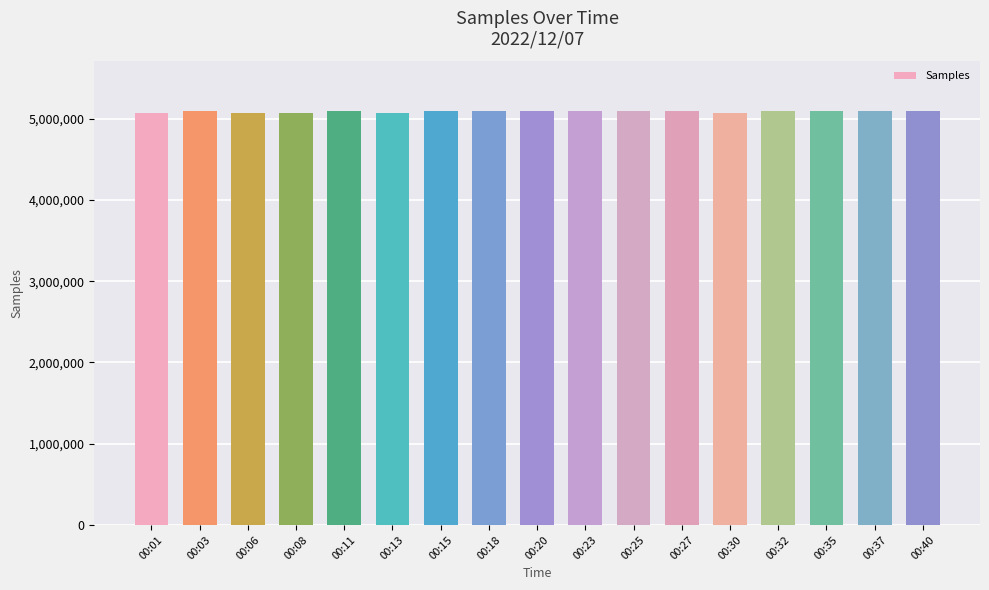

What is the value of the 3rd bar from the left?

5074860